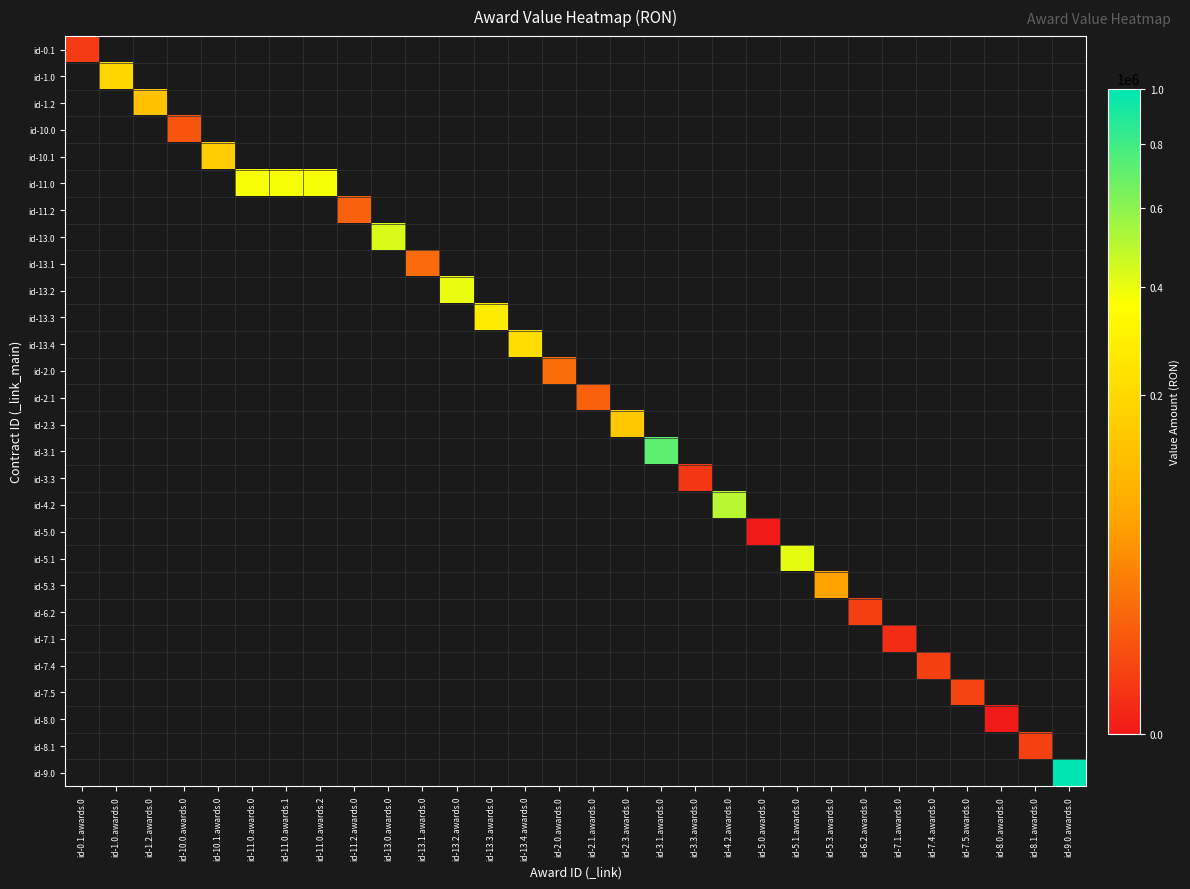

Count the number of data series in this chart.

28